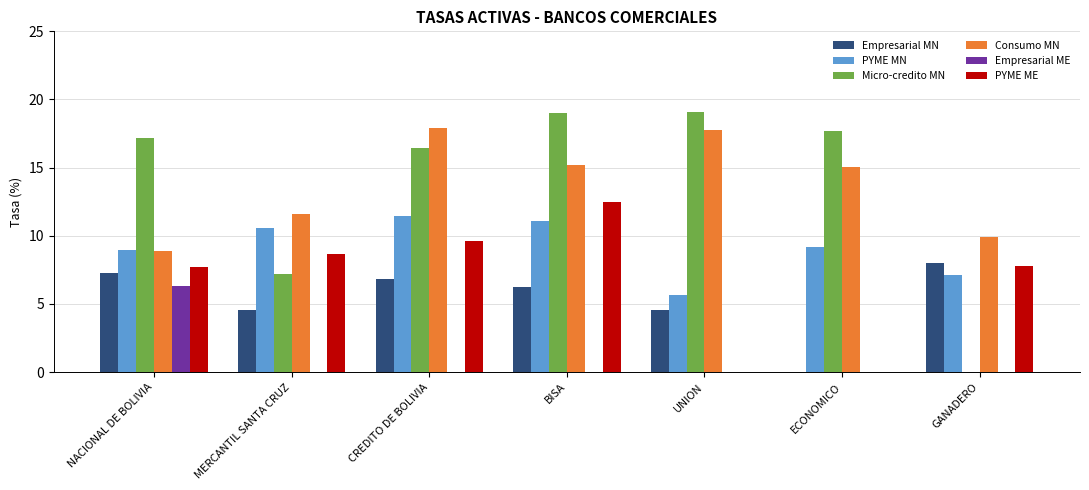

How many positive values does the Empresarial MN series have?

6